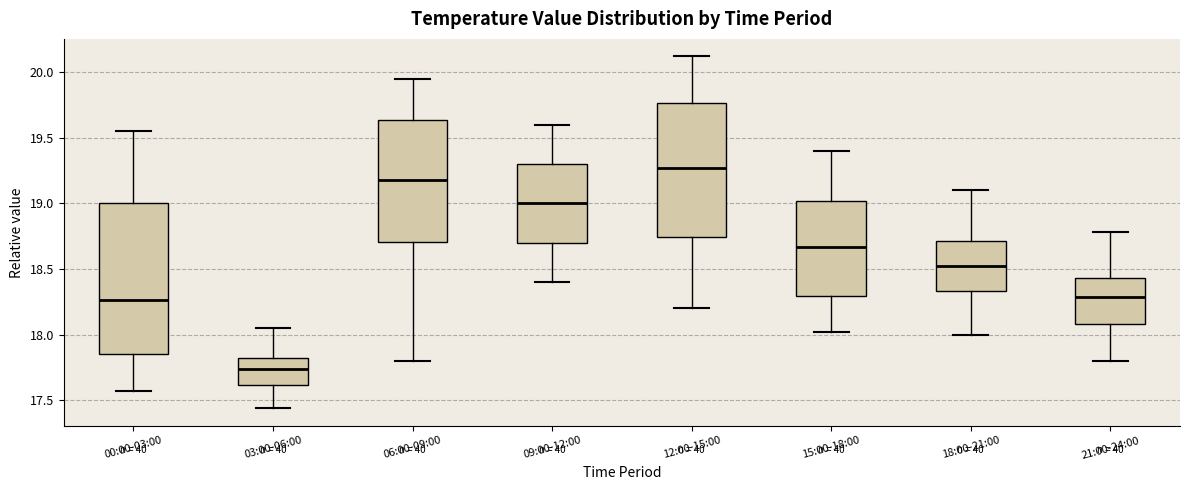

Which box is the tallest, from its lower edge to its upper edge?

00:00-03:00